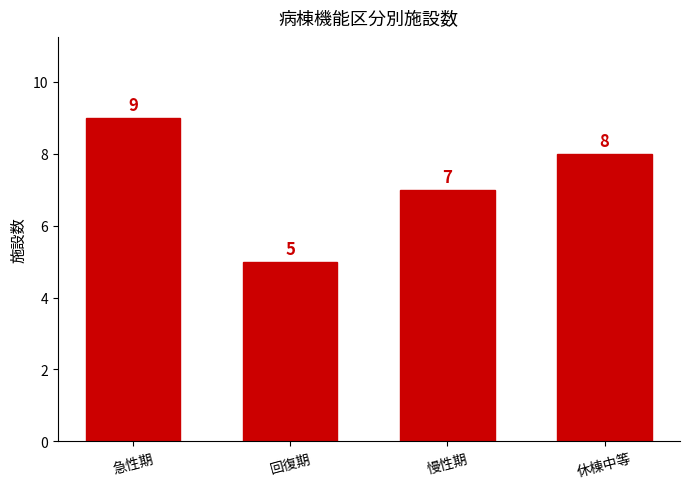

How many bars are there in total?

4